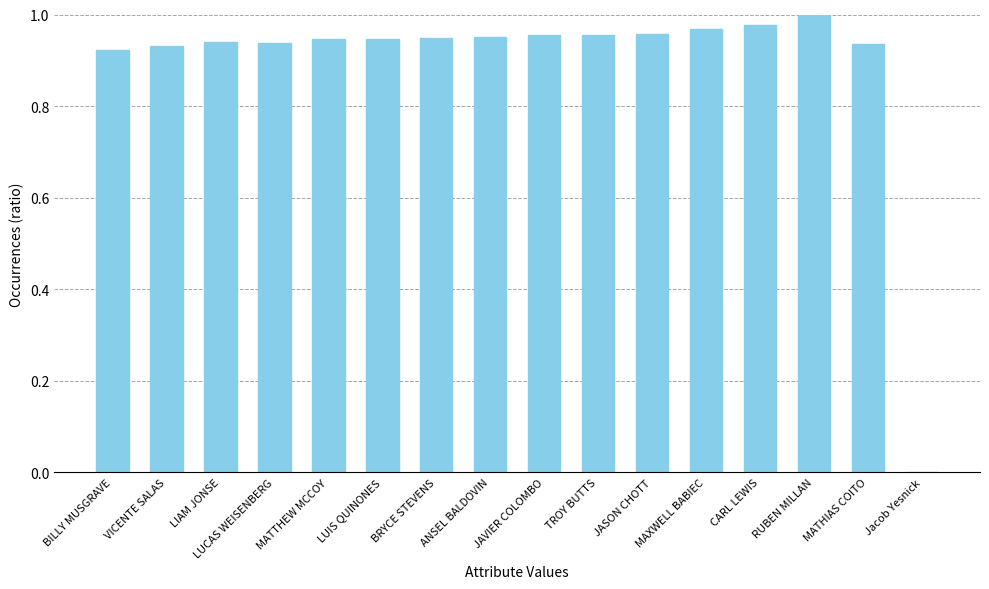

Are the bars horizontal?

No